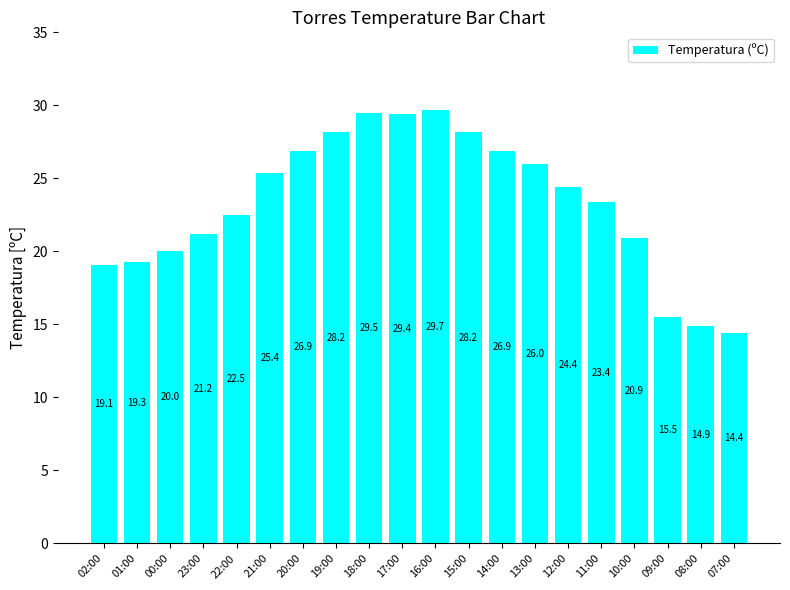

How many bars are there in total?

20